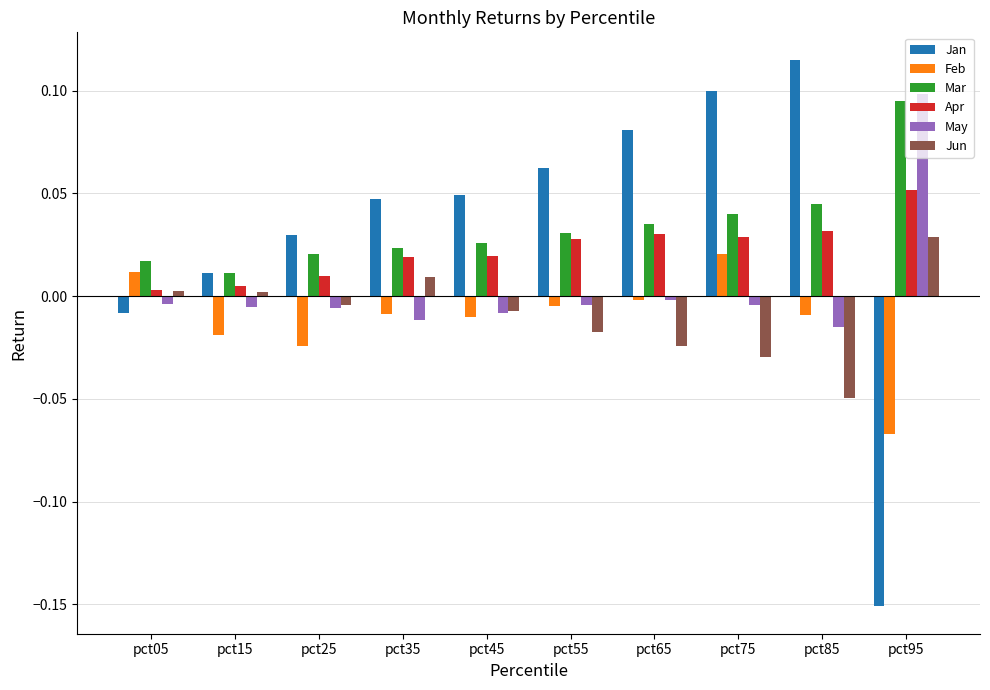

Does the chart contain any negative values?

Yes